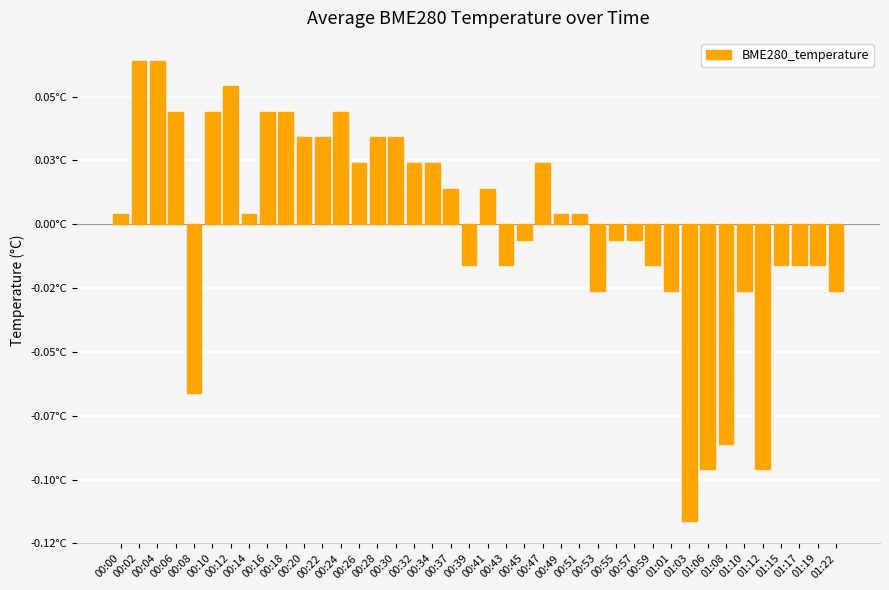

Does the chart contain any negative values?

Yes